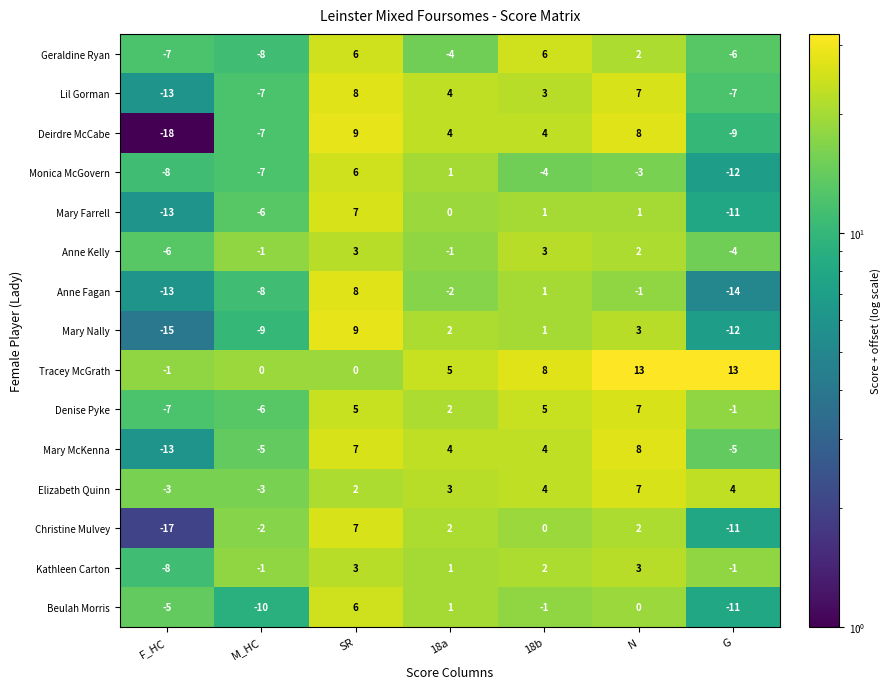

What is the spread (max minus min) of values at 18b?

12